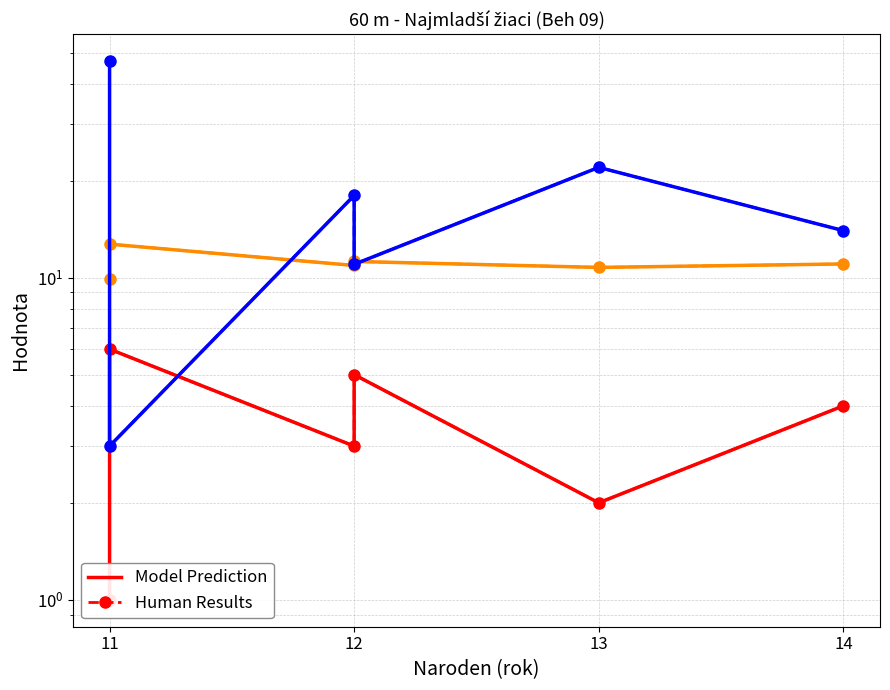

True or false: Body has a value of 19.6 at 12.

False